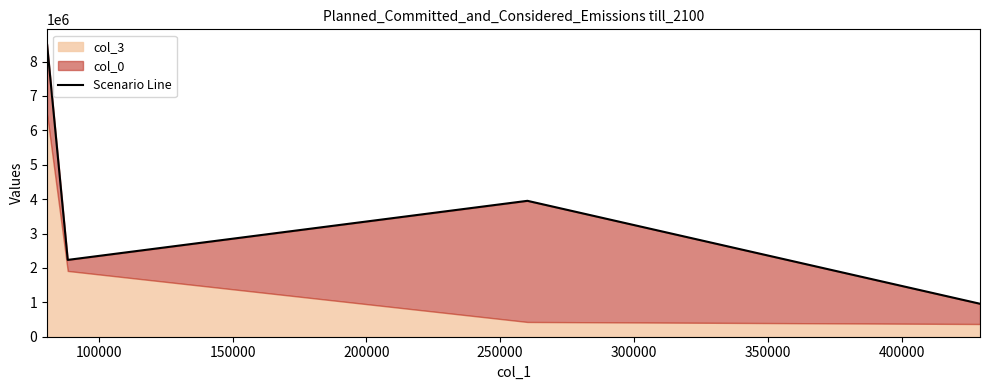

How many data points are less than 3951820?

2